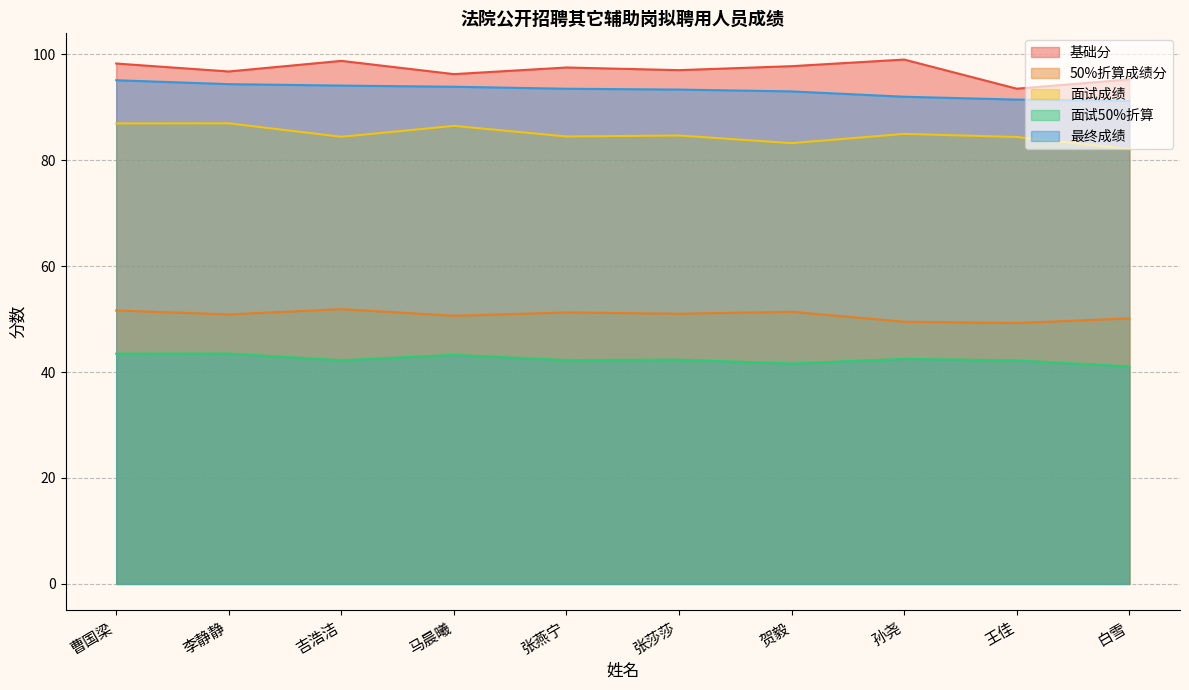

The 基础分 series shows 62.8 at 曹国梁. True or false?

False